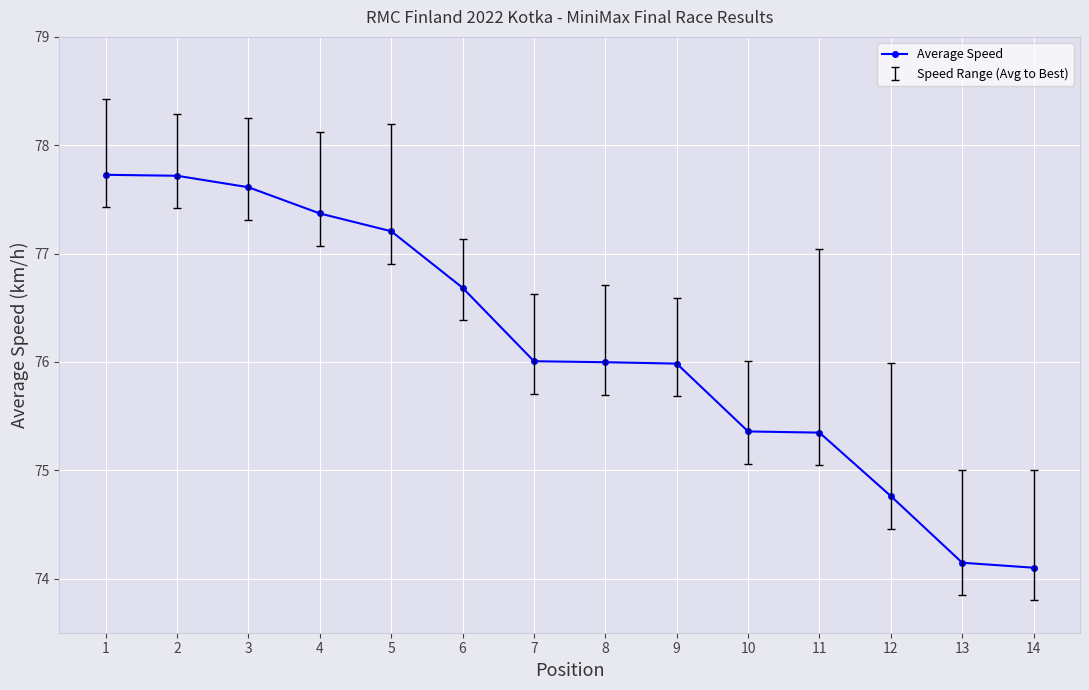

Is this an area chart (filled region under the line)?

No